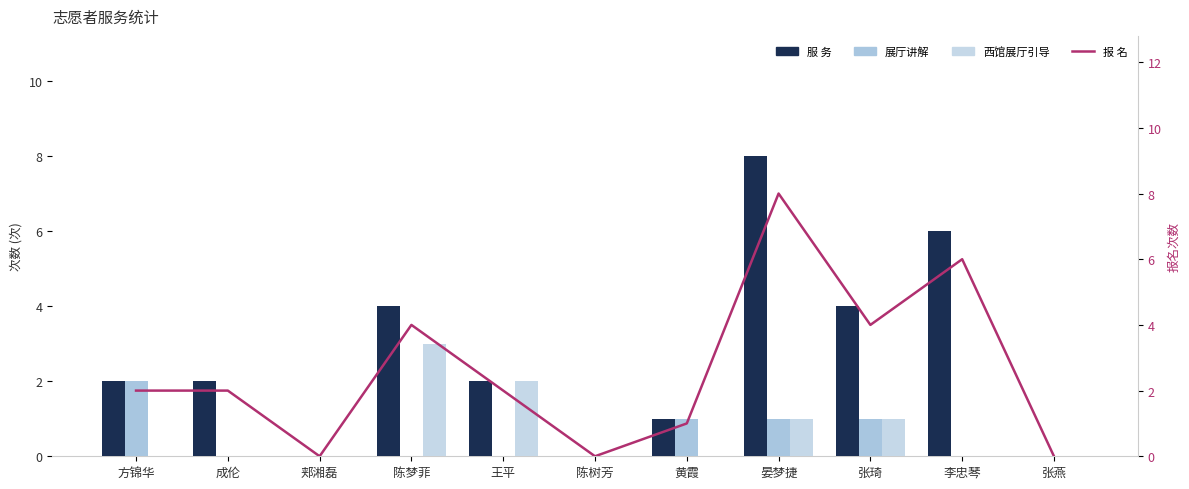

Are the bars horizontal?

No